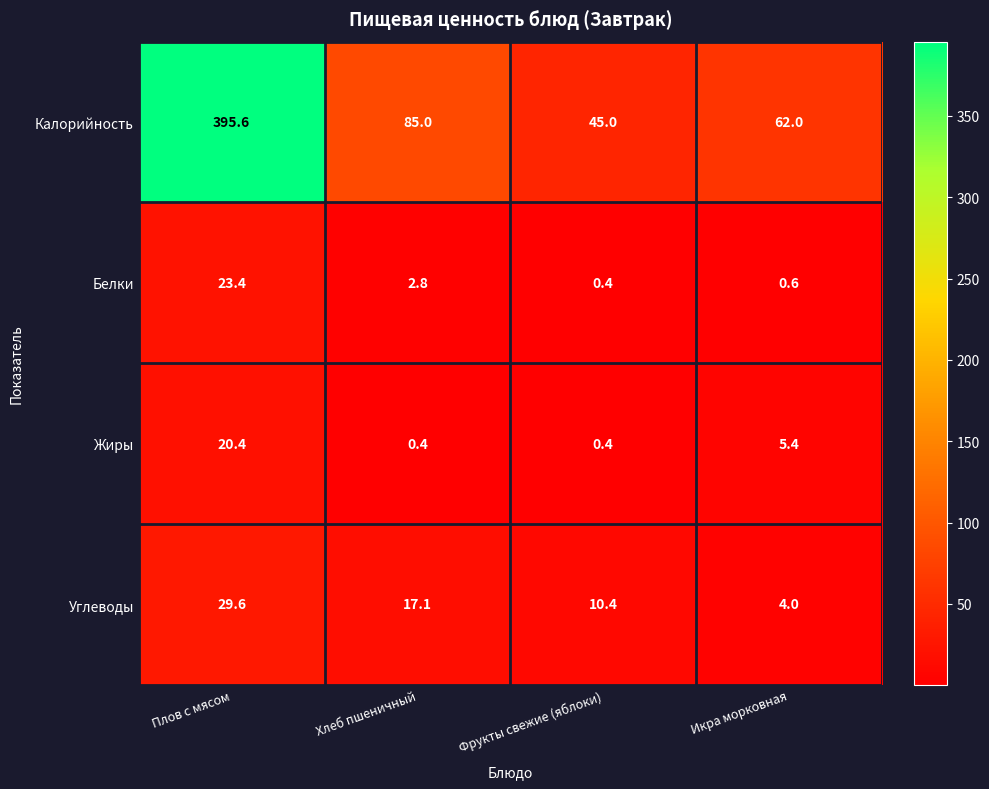

At which label is Углеводы closest to 16?

Хлеб пшеничный